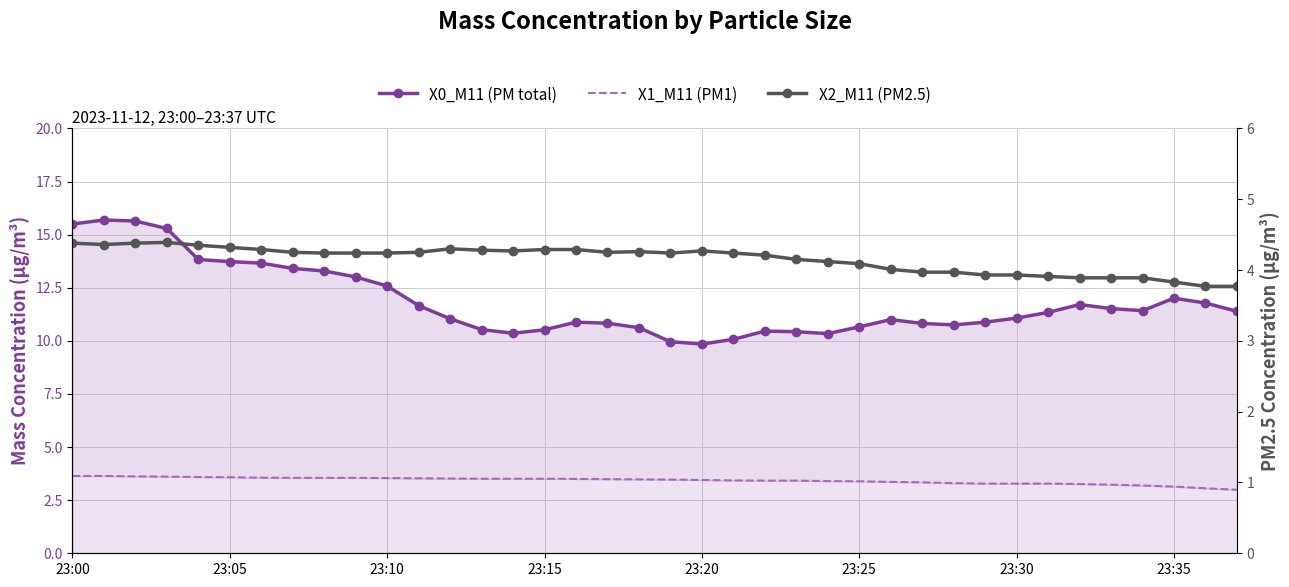

Reading left to right, transcribe all the data shown in this chart.

X0_M11 (PM total): 15.5	15.7	15.6	15.3	13.8	13.7	13.7	13.4	13.3	13.0	12.6	11.7	11.0	10.5	10.4	10.5	10.9	10.8	10.6	10.0	9.8	10.1	10.5	10.4	10.3	10.7	11.0	10.8	10.8	10.9	11.1	11.3	11.7	11.5	11.4	12.0	11.8	11.4
X1_M11 (PM1): 3.6	3.6	3.6	3.6	3.6	3.6	3.6	3.5	3.5	3.5	3.5	3.5	3.5	3.5	3.5	3.5	3.5	3.5	3.5	3.5	3.5	3.4	3.4	3.4	3.4	3.4	3.4	3.3	3.3	3.3	3.3	3.3	3.3	3.2	3.2	3.1	3.1	3.0
X2_M11 (PM2.5): 4.4	4.4	4.4	4.4	4.3	4.3	4.3	4.2	4.2	4.2	4.2	4.2	4.3	4.3	4.3	4.3	4.3	4.2	4.3	4.2	4.3	4.2	4.2	4.2	4.1	4.1	4.0	4.0	4.0	3.9	3.9	3.9	3.9	3.9	3.9	3.8	3.8	3.8